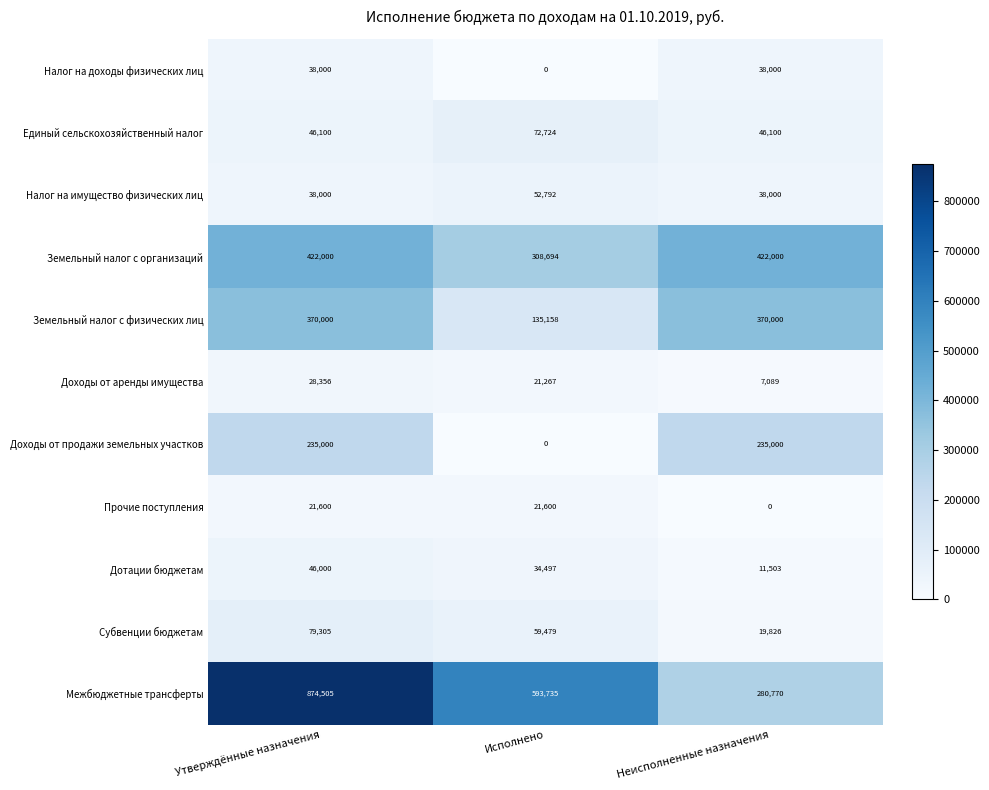

What is the difference between the Единый сельскохозяйственный налог values at Неисполненные назначения and Исполнено?

26624